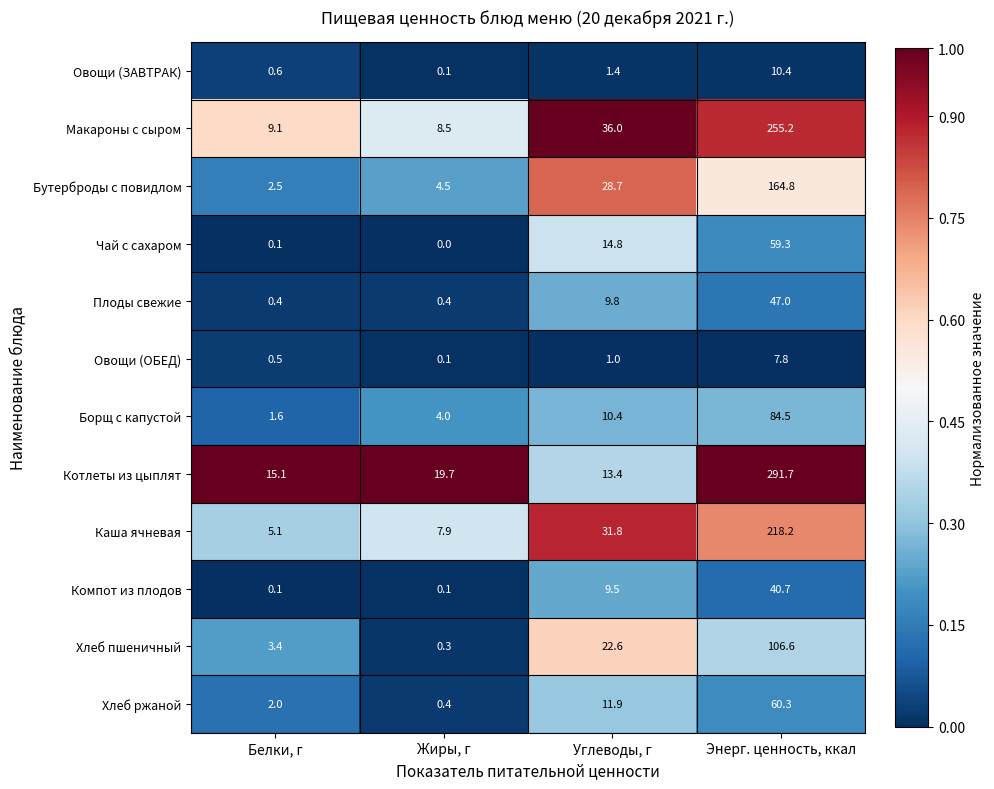

Is it true that Хлеб ржаной equals 11.9 at Углеводы, г?

True